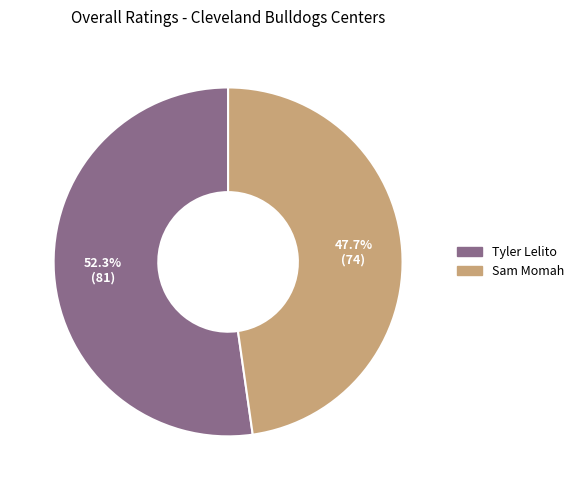

Rank the categories by value from lowest to highest.

Sam Momah, Tyler Lelito